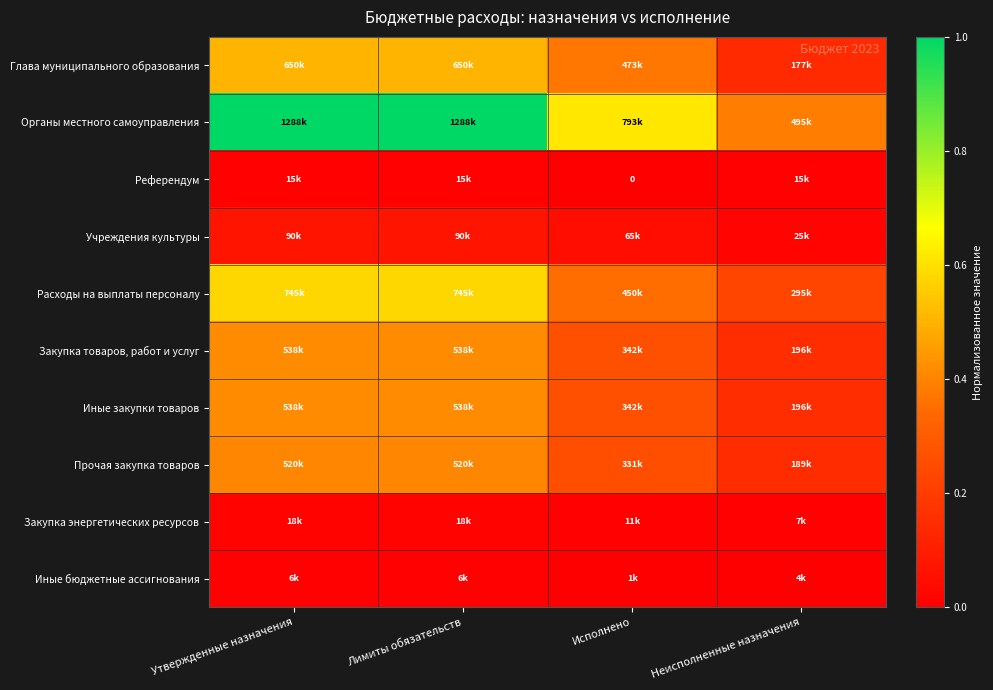

At which label is Иные закупки товаров closest to 0?

Неисполненные назначения